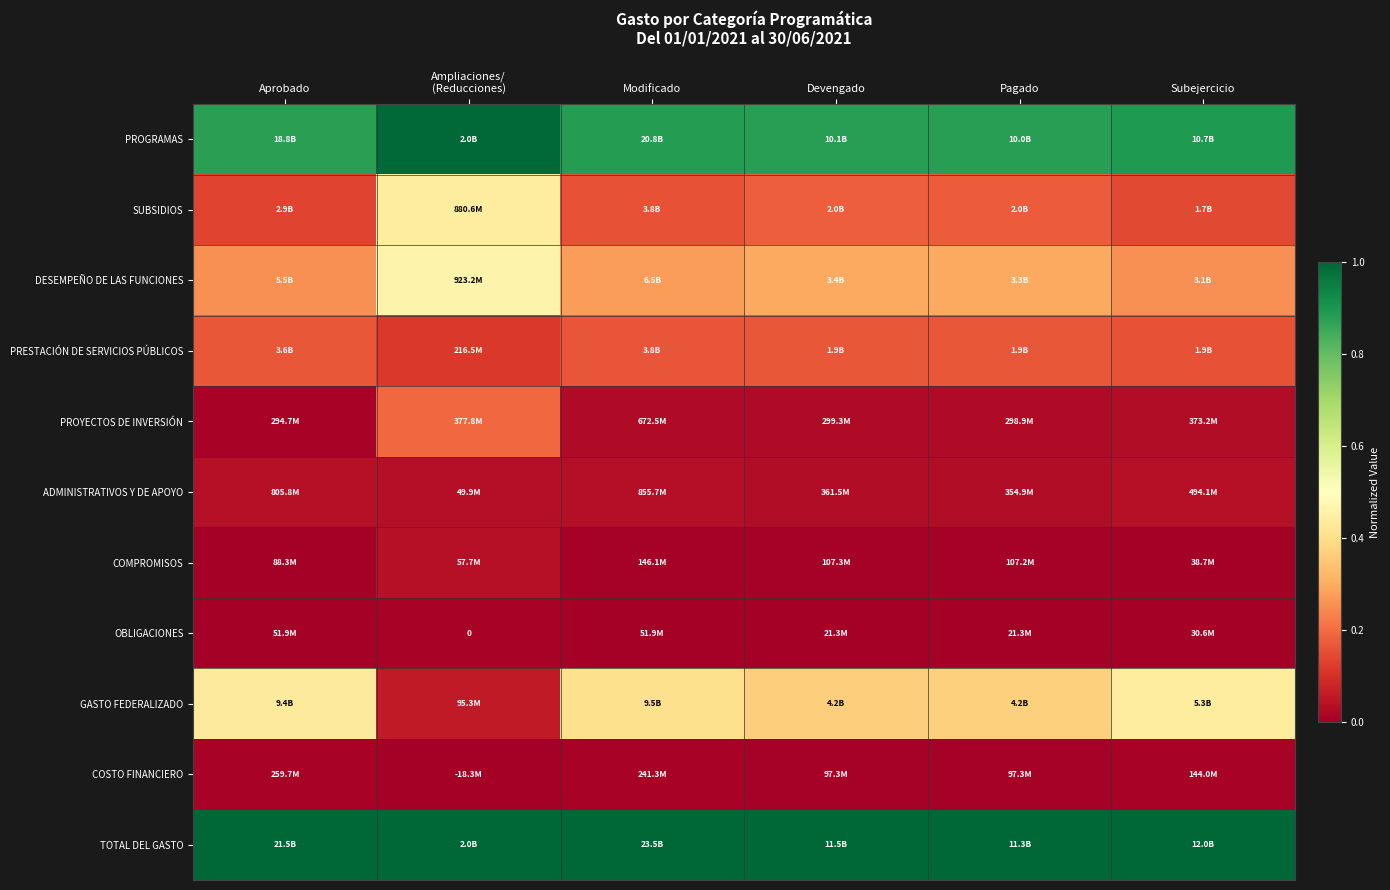

Which series has the largest total across all categories?

TOTAL DEL GASTO